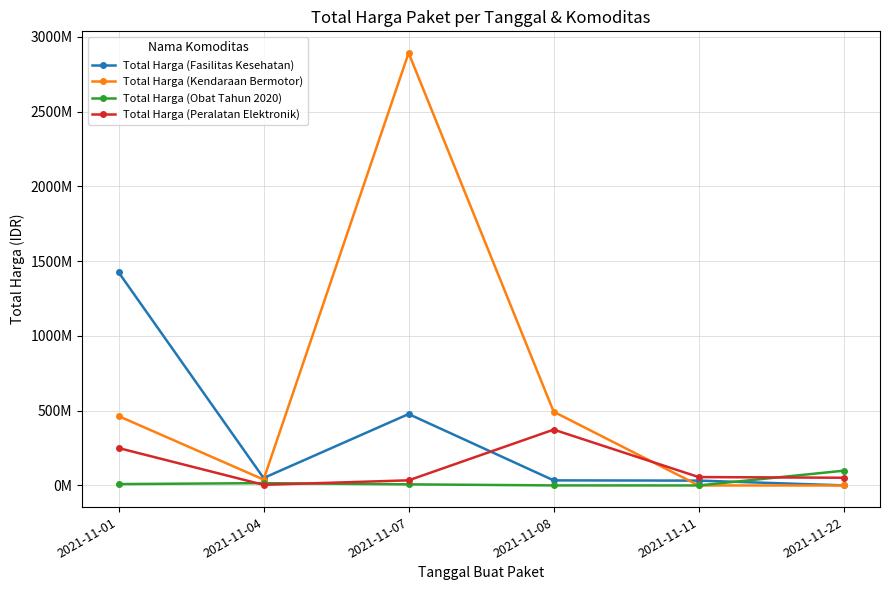

Rank the series by their average value, from lowest to highest.

Total Harga (Obat Tahun 2020), Total Harga (Peralatan Elektronik), Total Harga (Fasilitas Kesehatan), Total Harga (Kendaraan Bermotor)